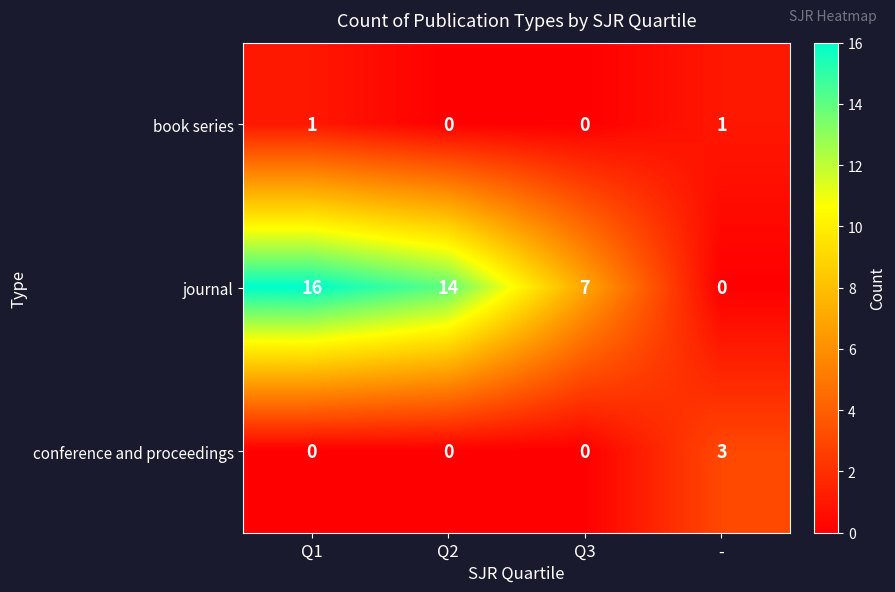

Read the journal value at Q2, to the nearest 10.

10